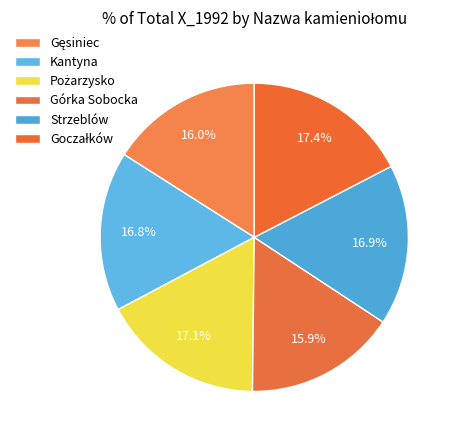

What percentage do Górka Sobocka and Pożarzysko together represent?

33.0%